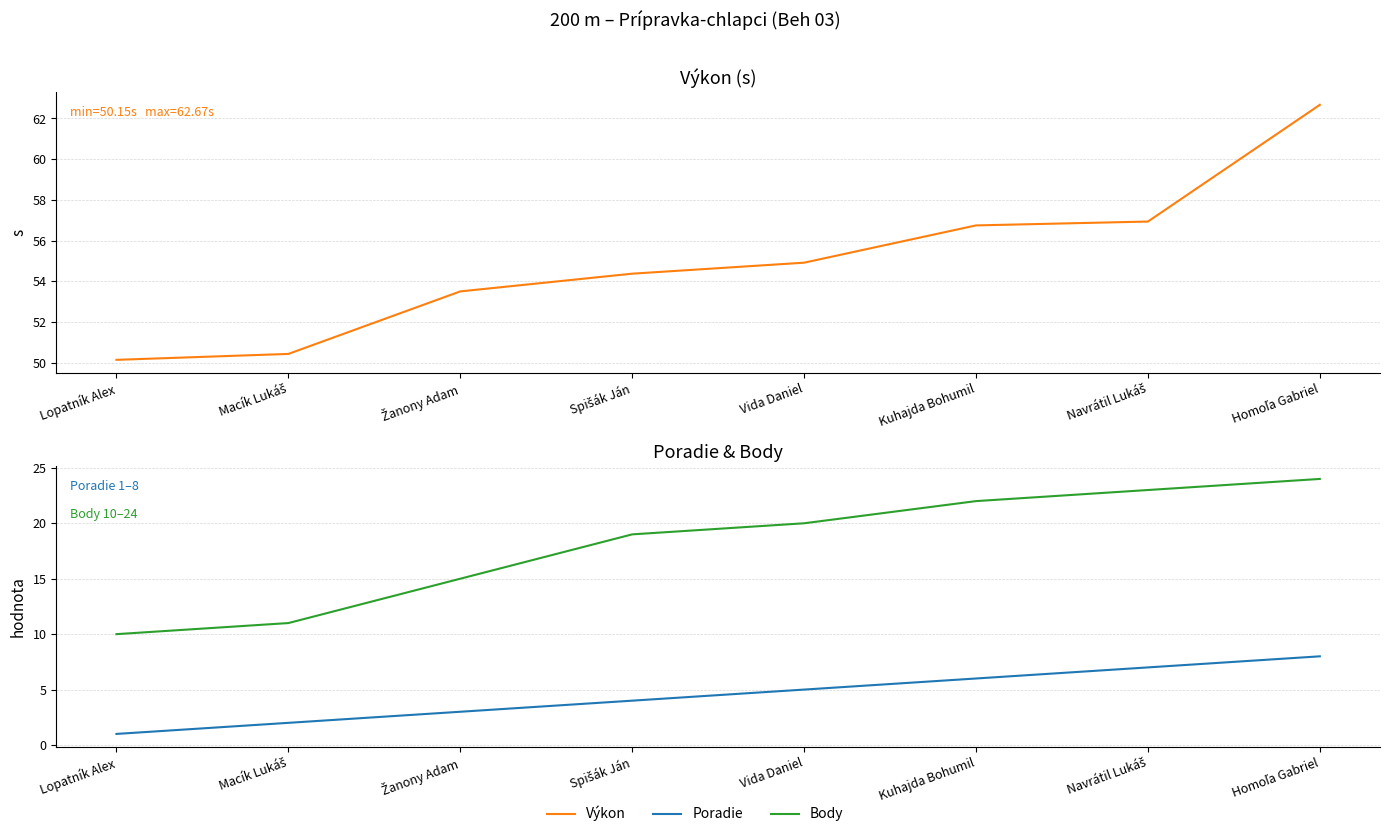

Which has a higher value, Macík Lukáš or Spišák Ján?

Spišák Ján